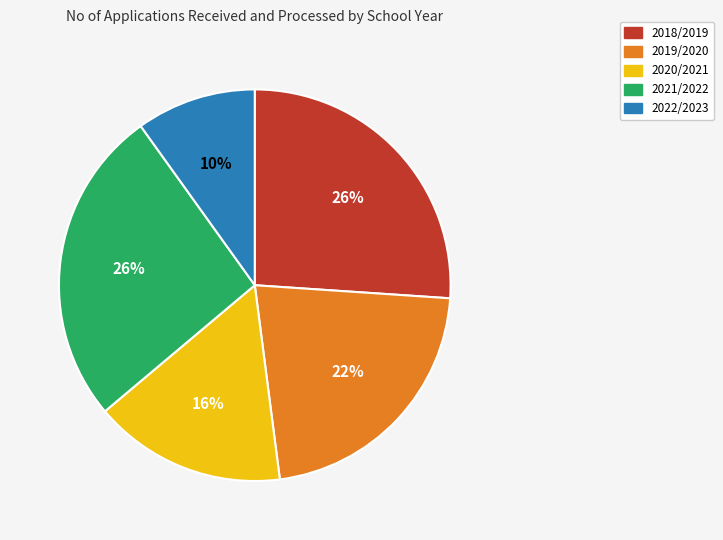

Combined, do 2022/2023 and 2019/2020 account for over 50%?

No